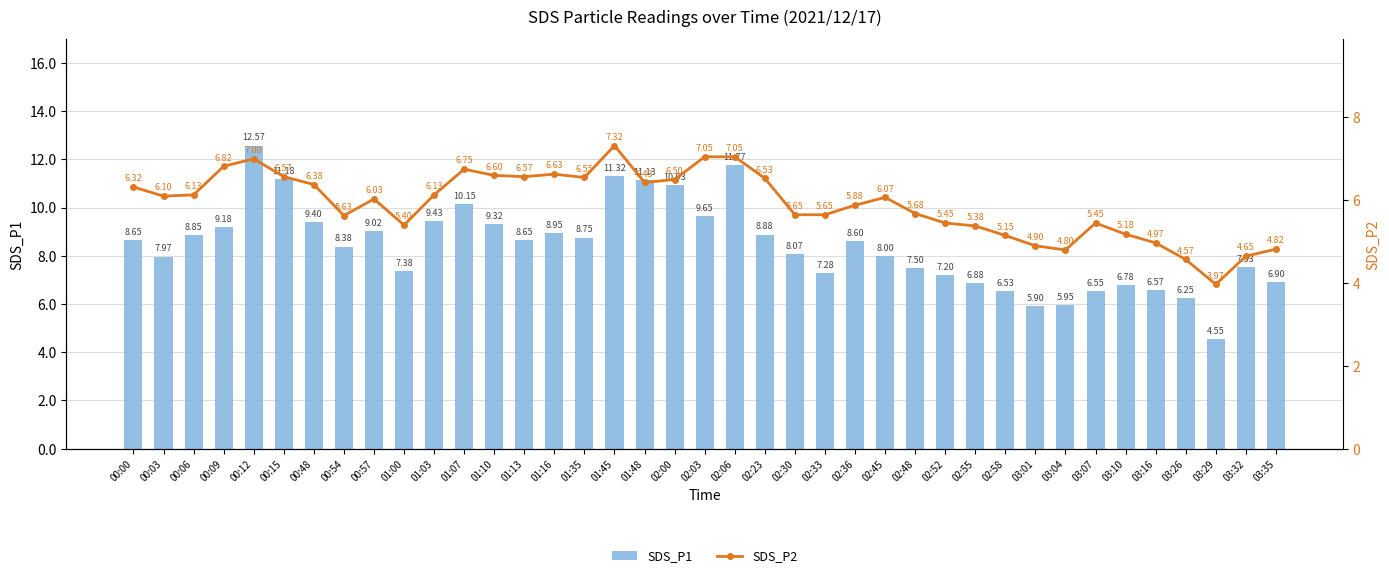

Rank the series by their maximum value, from lowest to highest.

SDS_P2, SDS_P1